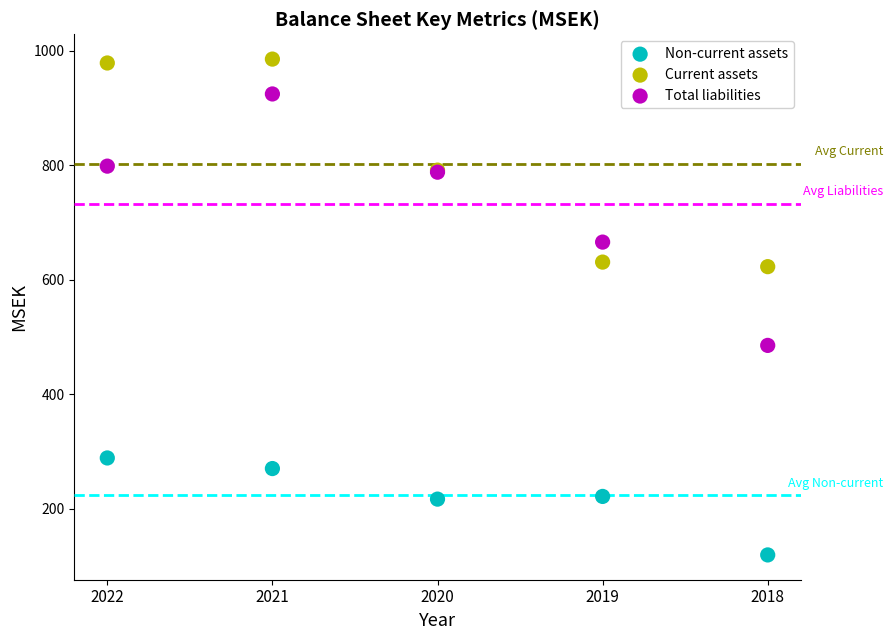

What are all the series names shown in the legend?

Non-current assets, Current assets, Total liabilities